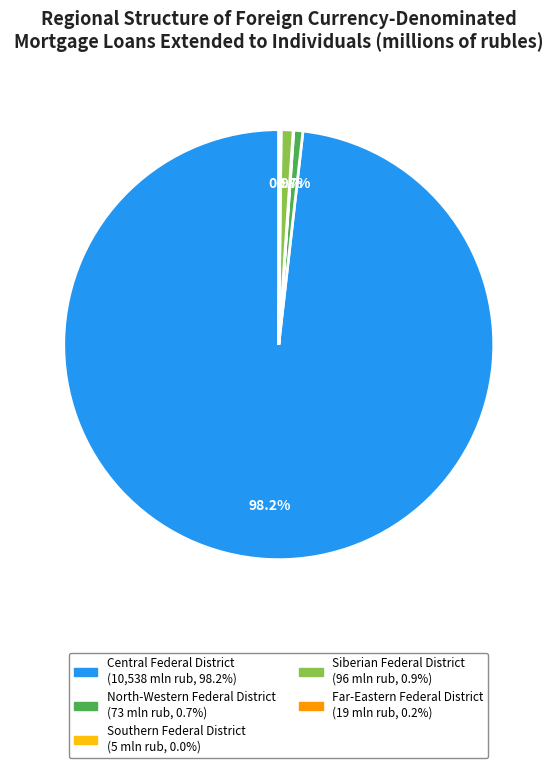

Is there any slice that represents more than half of the pie?

Yes